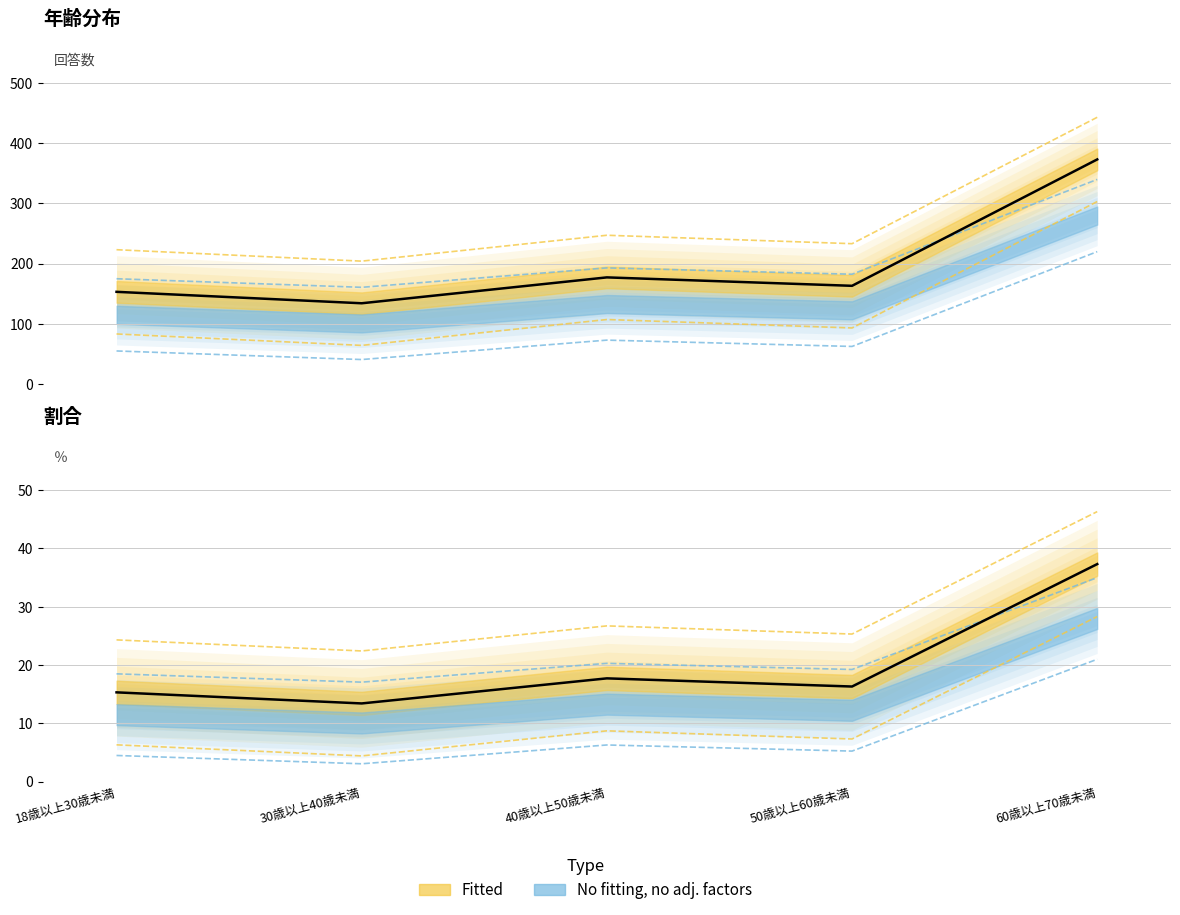

What is the label of the 3rd point from the right?

40歳以上50歳未満